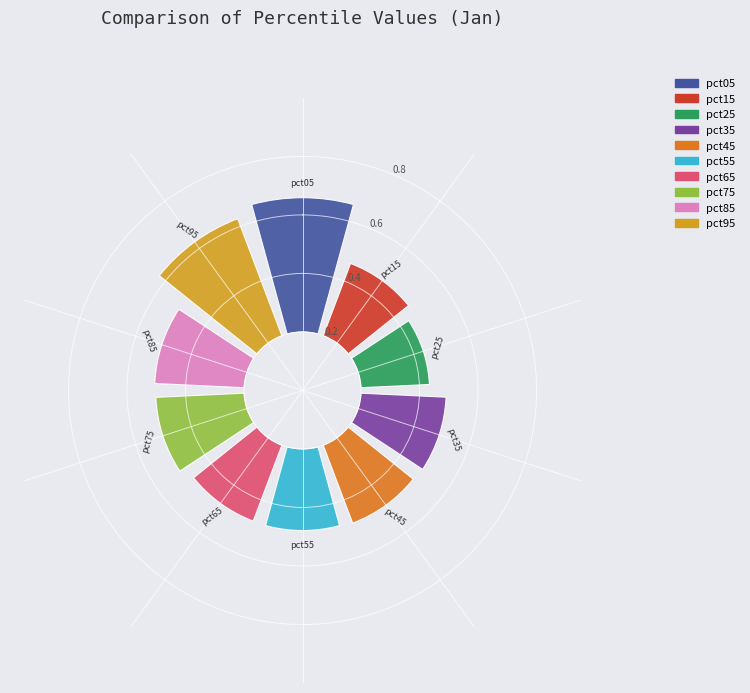

Is it true that pct55 is 16% of the pie?

False